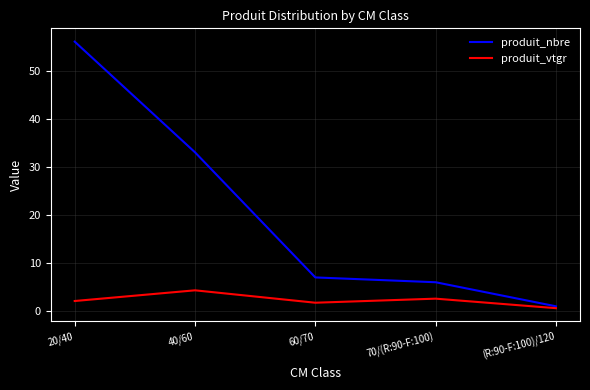

What is the total value across all series at 40/60?

37.3